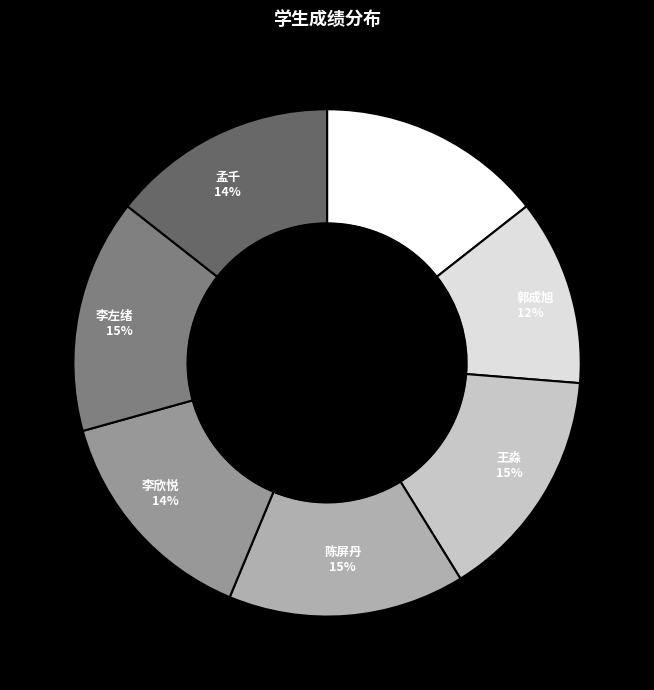

Is there any slice that represents more than half of the pie?

No